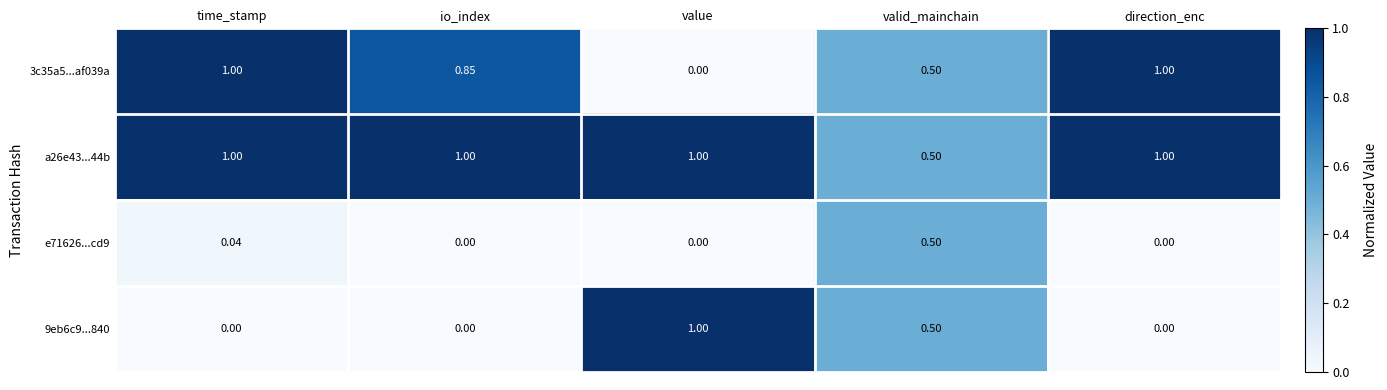

Is the value of 9eb6c9...840 at time_stamp greater than the value of a26e43...44b at time_stamp?

No